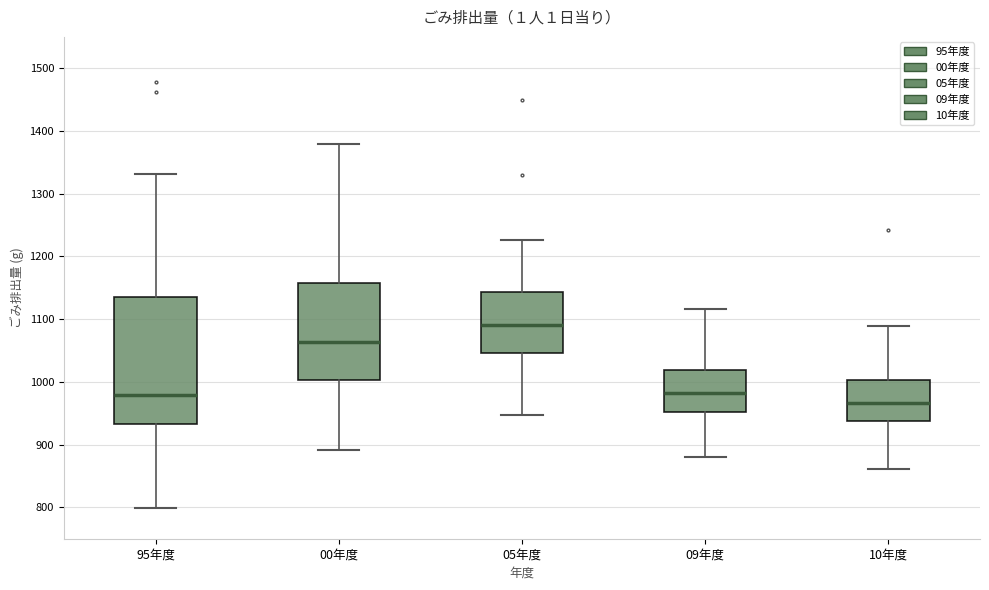

Reading left to right, read every box against the y-axis: the position of its median line, the range the box covers, and the ends of its whiskers. The values are not printed on the chart, so give them approximately, as read against the axis.

95年度: median 980, box 930 to 1140, whiskers 800 to 1330
00年度: median 1060, box 1000 to 1160, whiskers 890 to 1380
05年度: median 1090, box 1050 to 1140, whiskers 950 to 1230
09年度: median 980, box 950 to 1020, whiskers 880 to 1120
10年度: median 970, box 940 to 1000, whiskers 860 to 1090